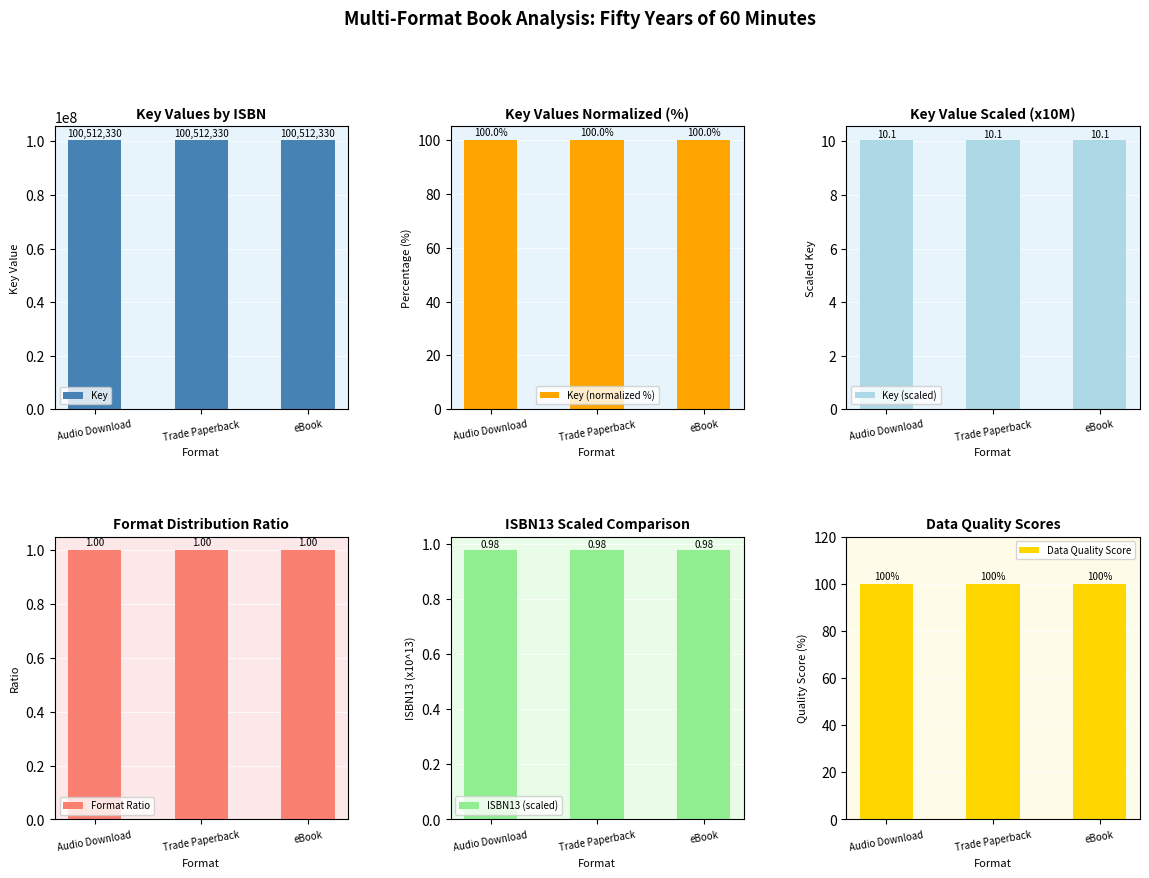

Rank the series at eBook from highest to lowest value.

Key, Key (normalized %), Data Quality Score, Key (scaled), Format Ratio, ISBN13 (scaled)